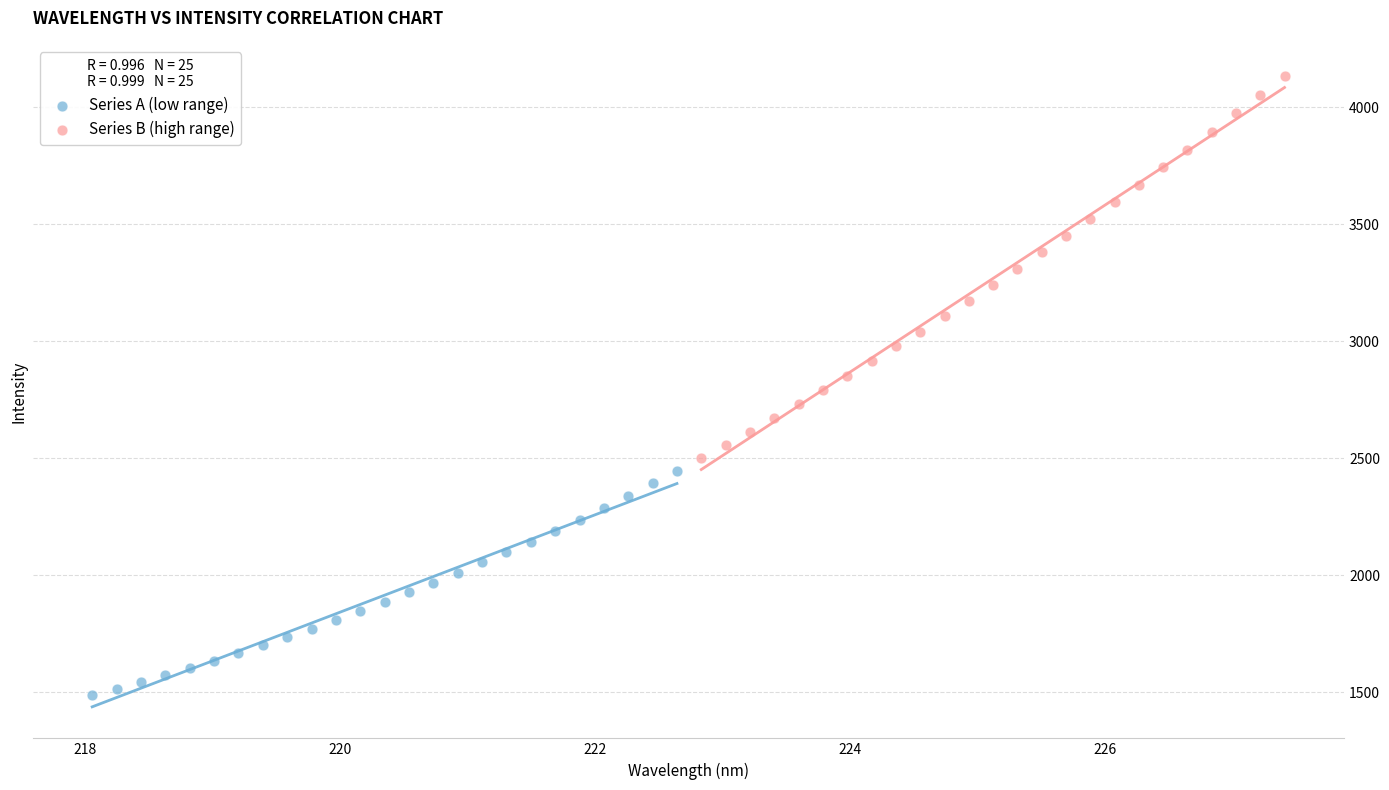

What are all the series names shown in the legend?

Series A (low range), Series B (high range)